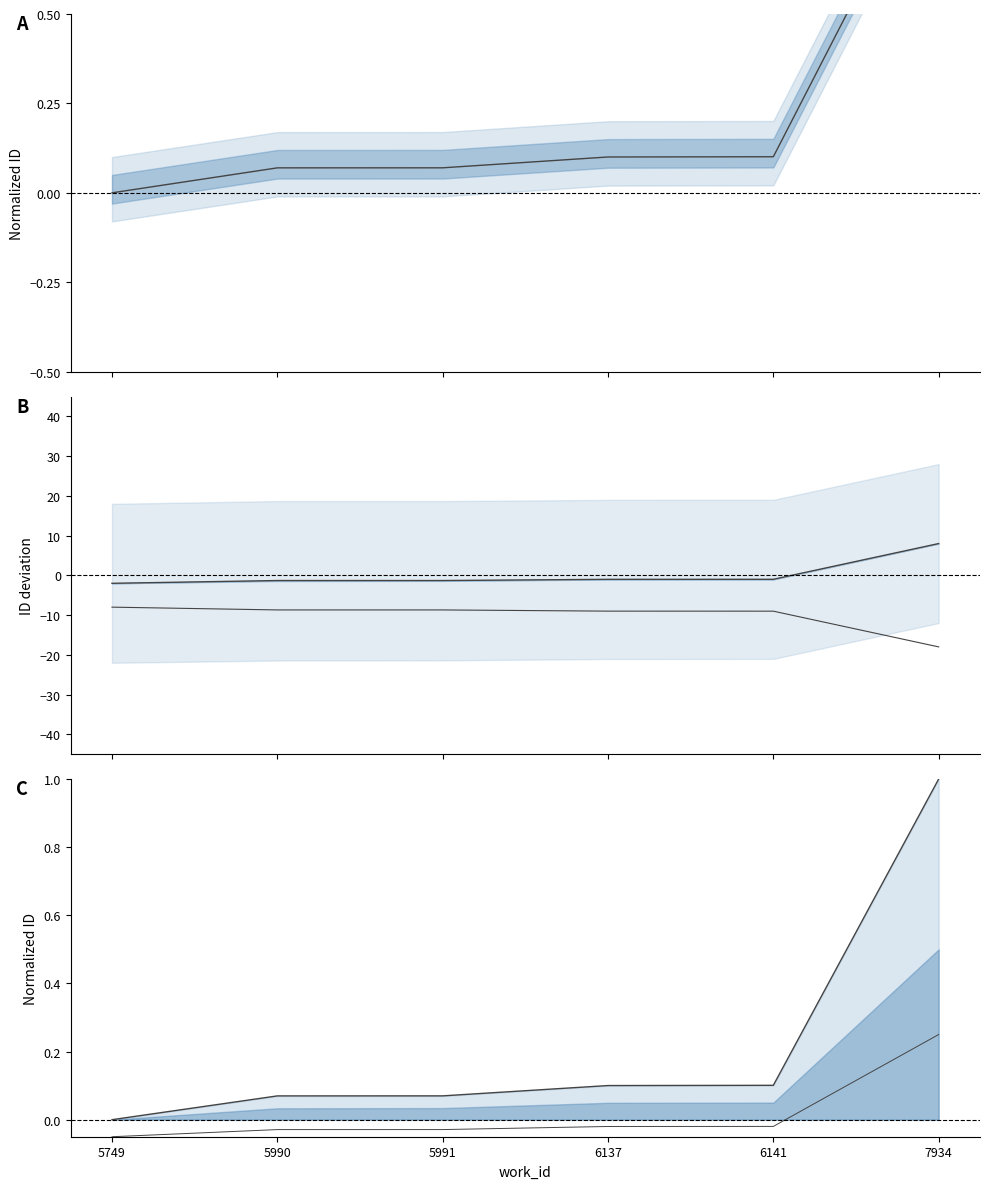

Which series has the largest range (max minus min)?

lower signal